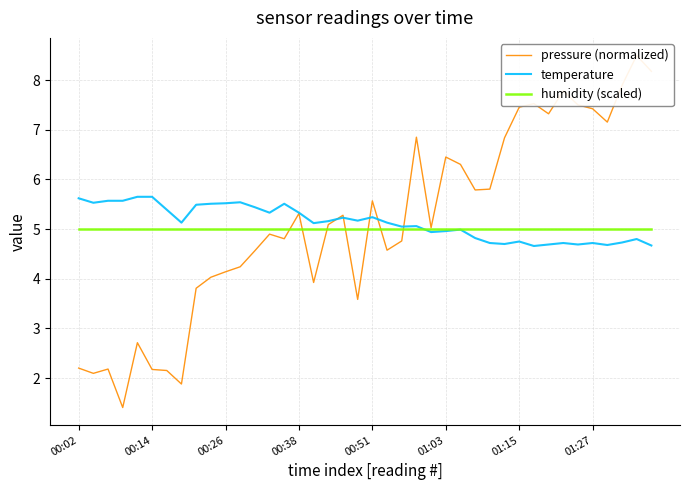

True or false: pressure (normalized) has a value of 13.0 at 39.

False